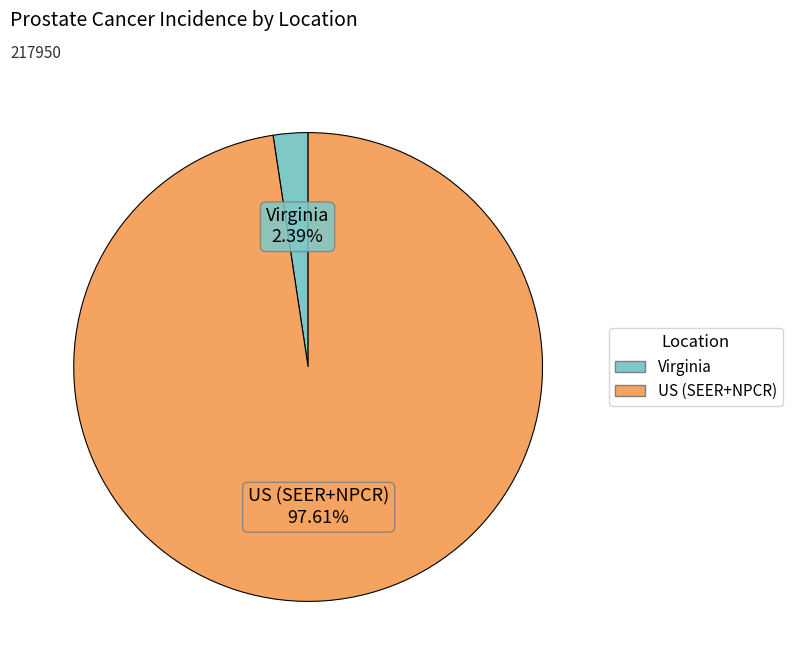

Does Virginia account for over 50% of the chart?

No